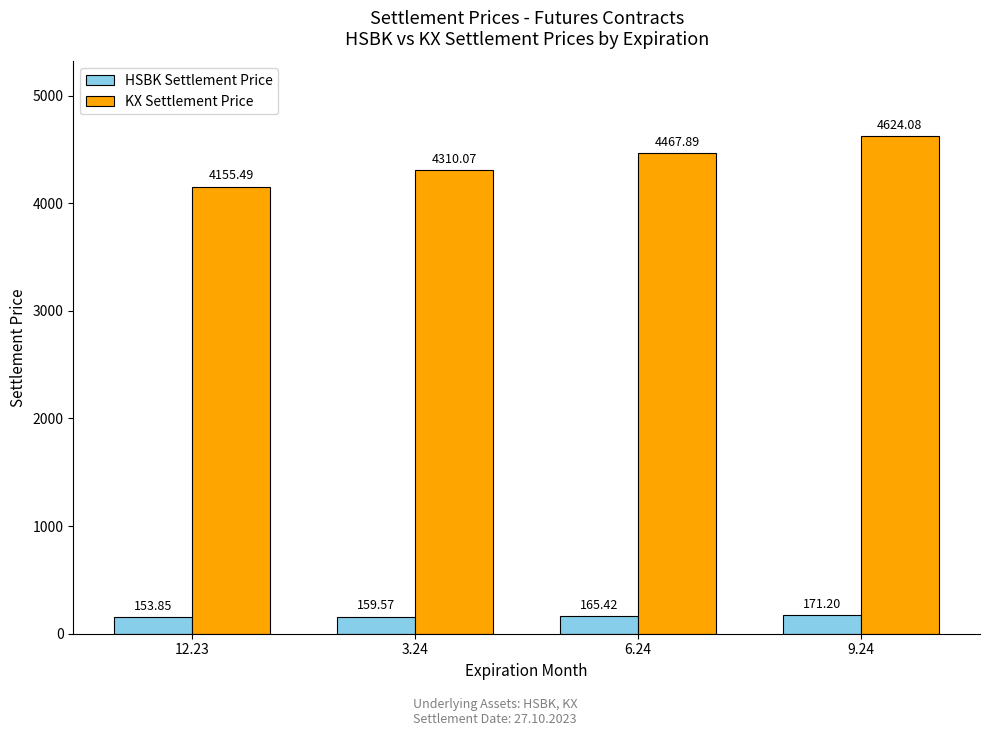

Which series has the widest spread of values?

KX Settlement Price